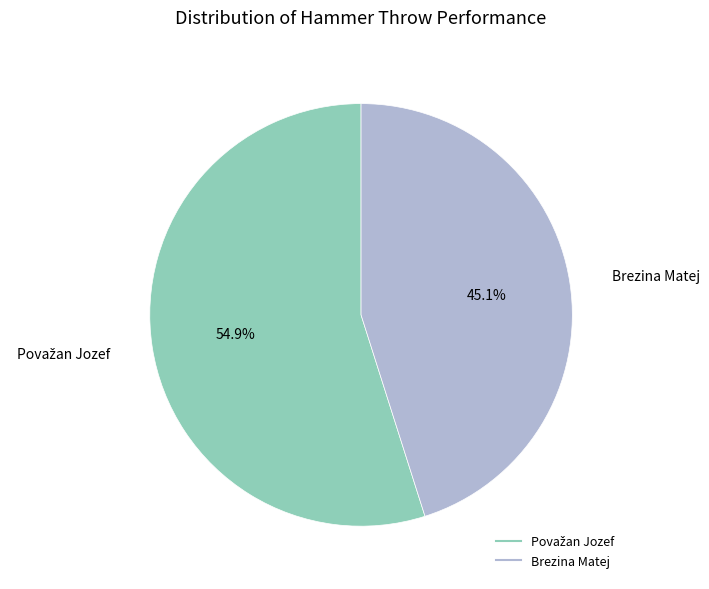

Is there a majority slice in this chart?

Yes